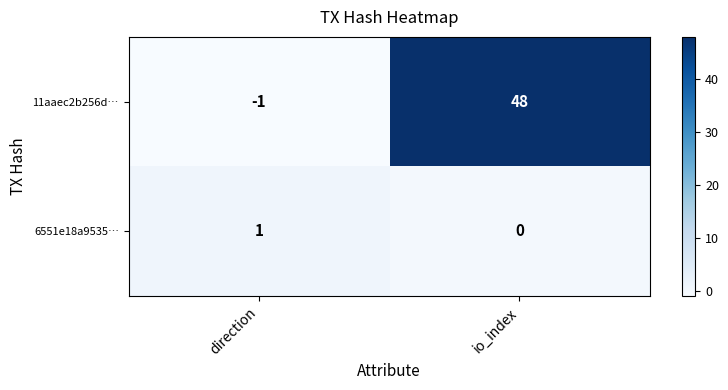

What is the difference between the 11aaec2b256d… values at io_index and direction?

49